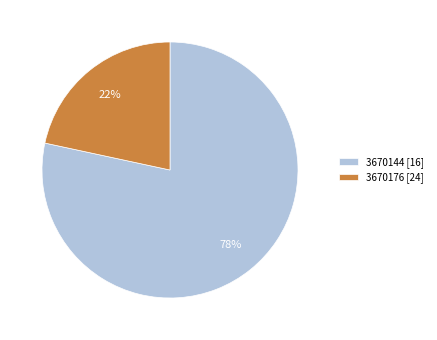

To the nearest percent, what is the average slice percentage?

50%